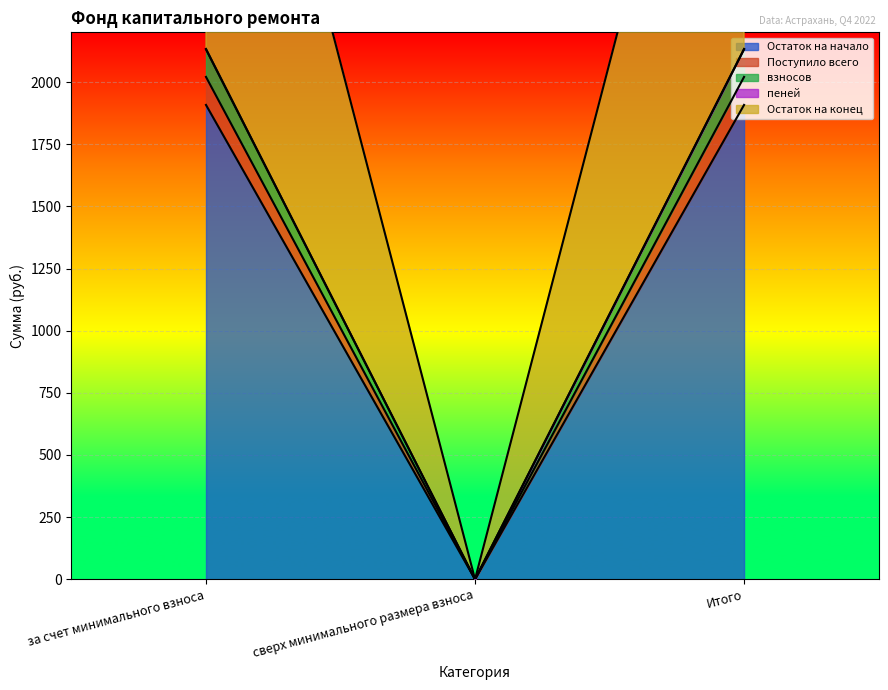

Where does the пеней series first go above 2020?

за счет минимального взноса